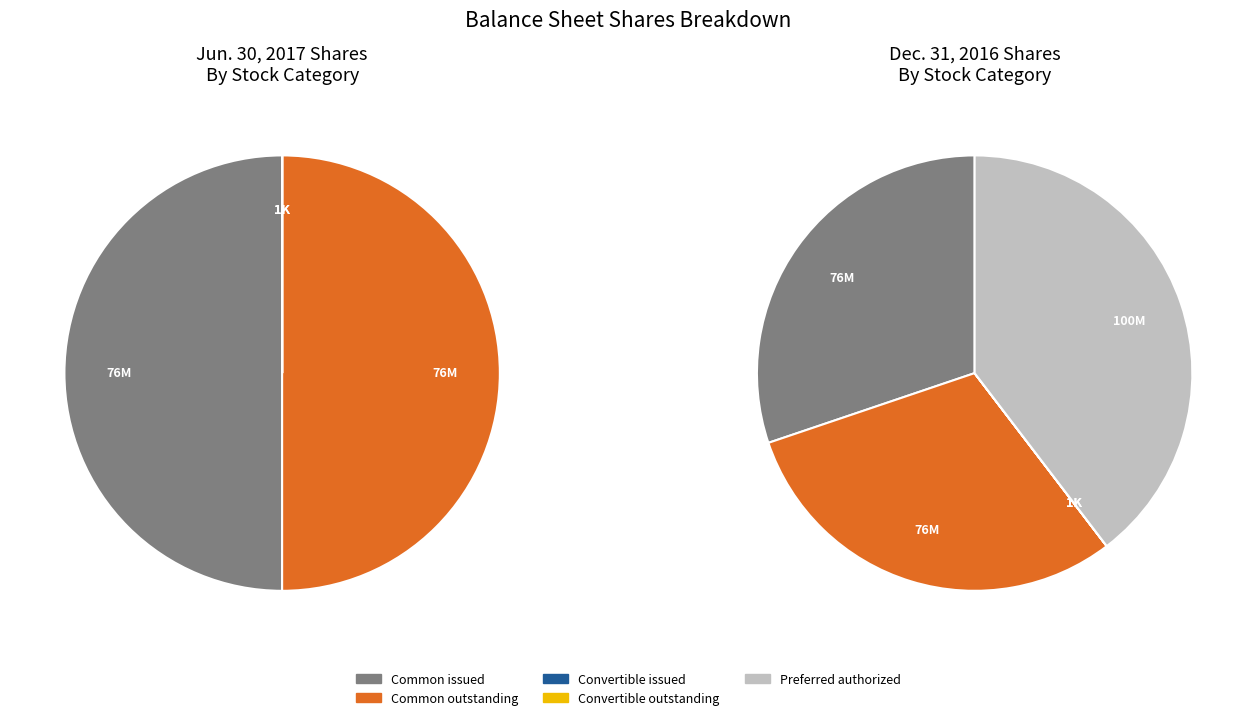

Is there any slice that represents more than half of the pie?

No